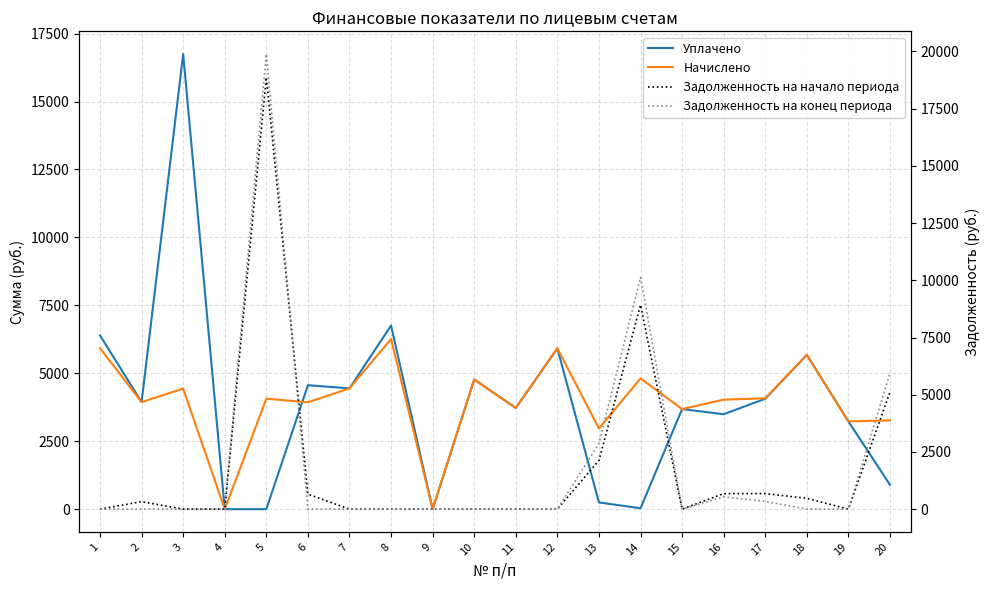

What are all the series names shown in the legend?

Уплачено, Начислено, Задолженность на начало периода, Задолженность на конец периода